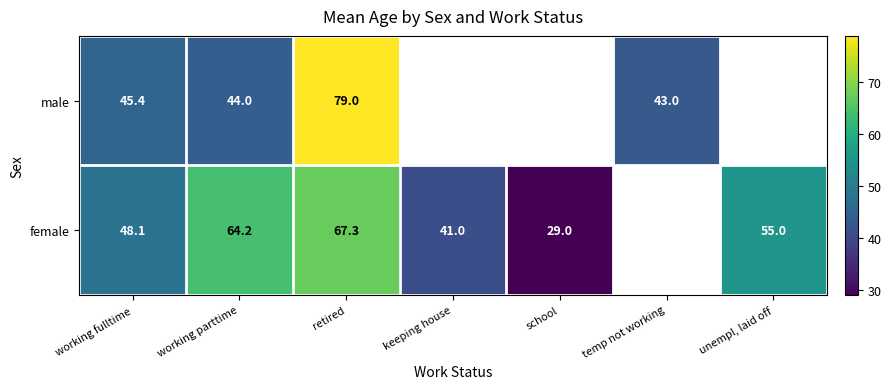

Which category has the highest value across all series?

retired